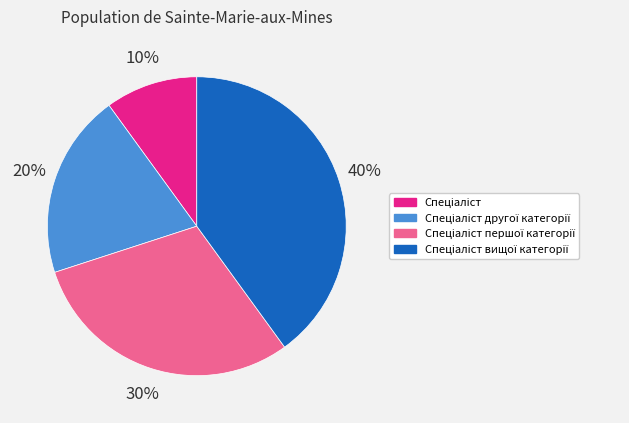

To the nearest percent, what is the difference between the largest and smallest slice percentages?

30%